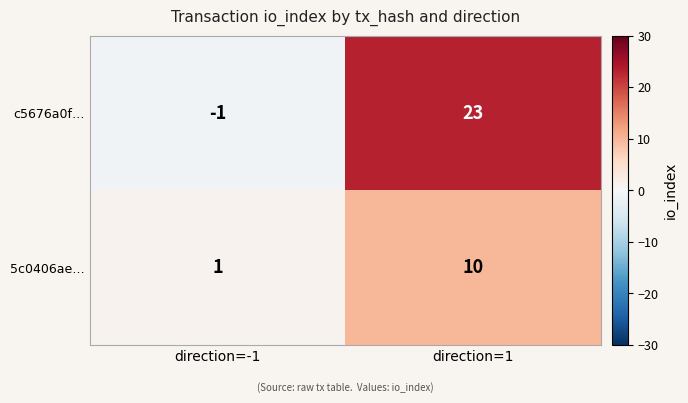

At which category is the sum across all series the highest?

direction=1